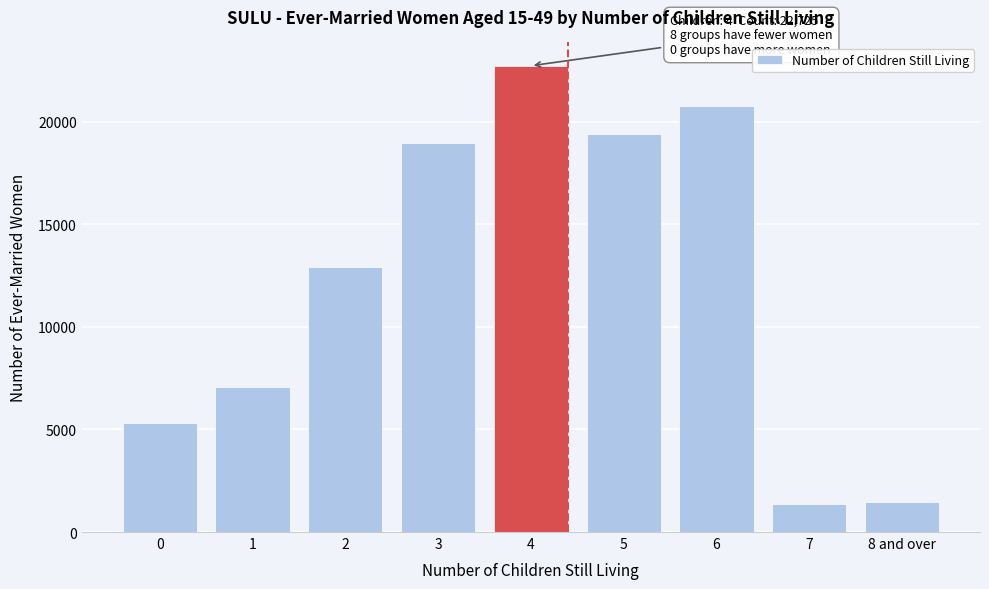

The value at 1 is 7077. True or false?

True